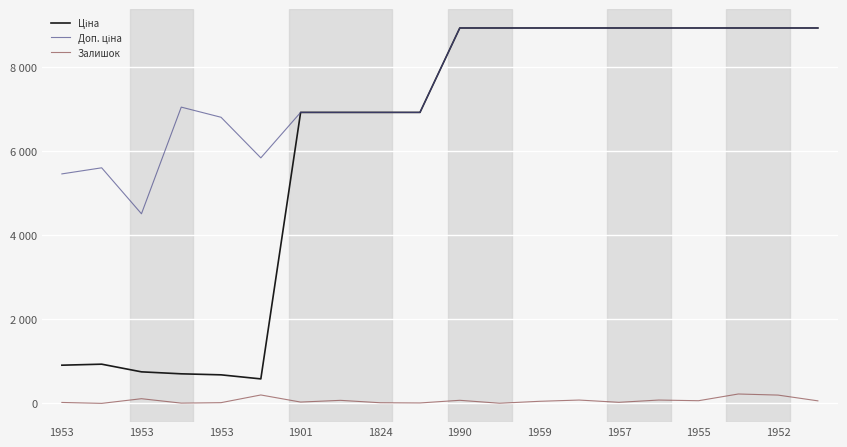

Where does the Ціна series first go above 8934?

1990